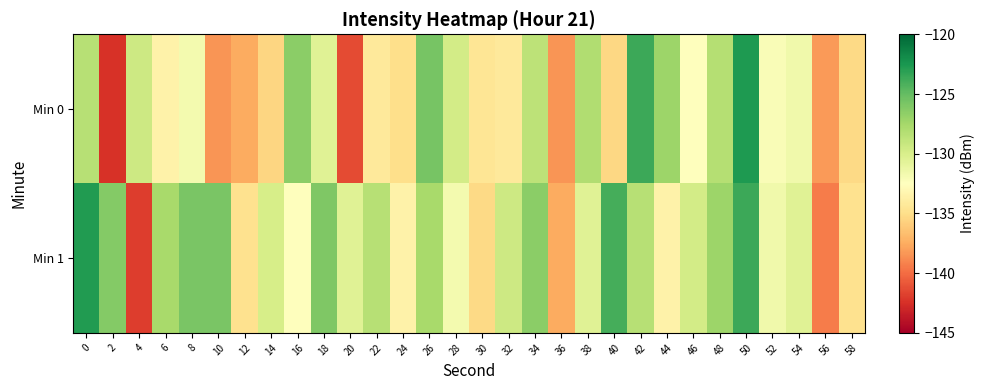

Which series has the widest spread of values?

Min 0